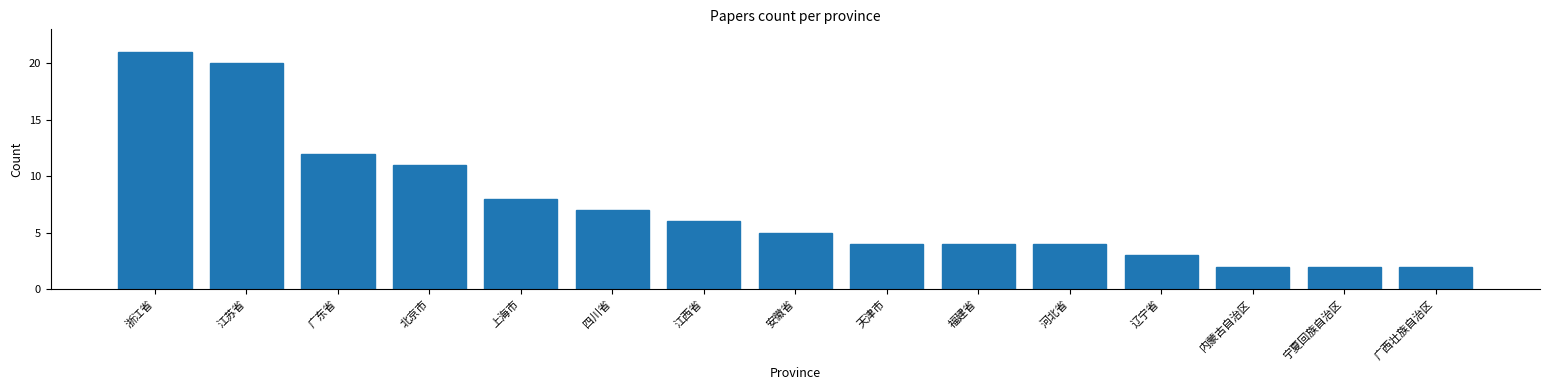

Reading left to right, list all the values displayed in this chart.

21	20	12	11	8	7	6	5	4	4	4	3	2	2	2